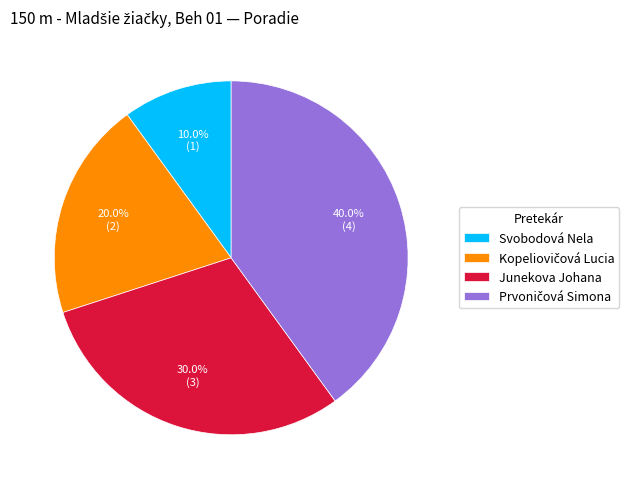

What is the smallest slice in the pie chart?

Svobodová Nela